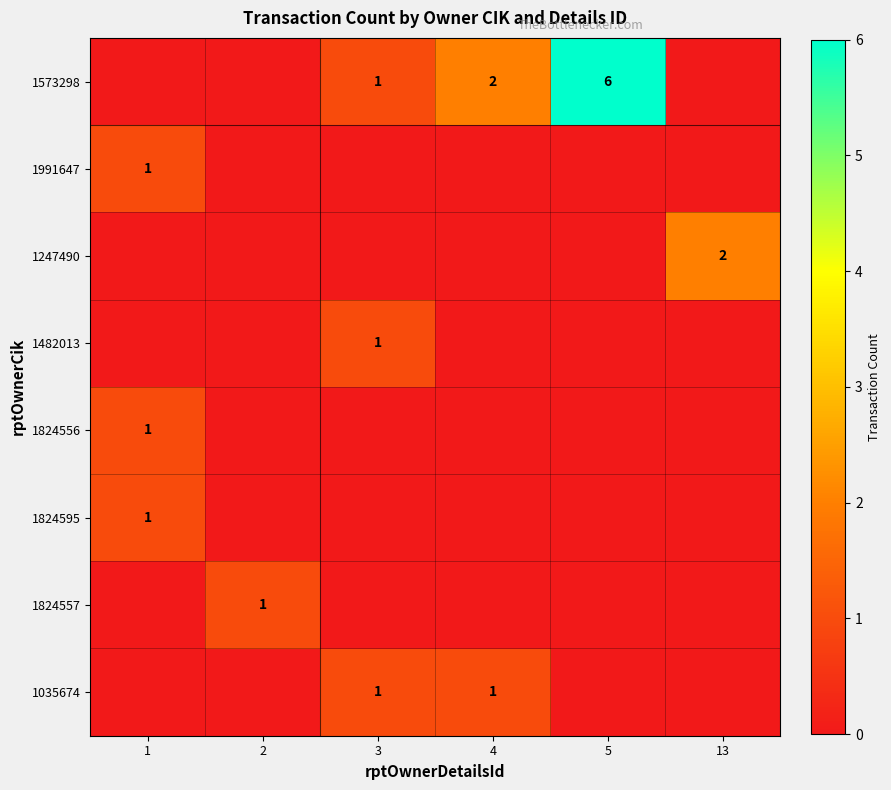

True or false: 1573298 has a value of 1 at 4.

False